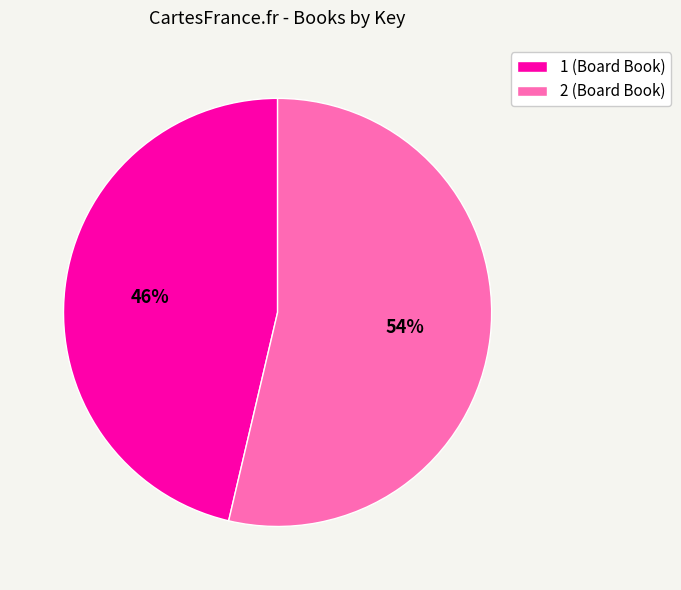

Which slice is the largest?

2 (Board Book)